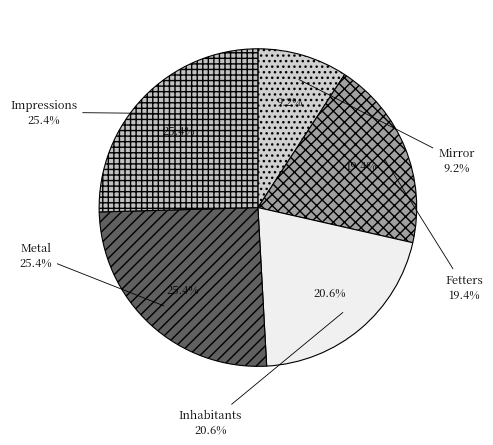

To the nearest percent, what portion does Inhabitants represent?

21%